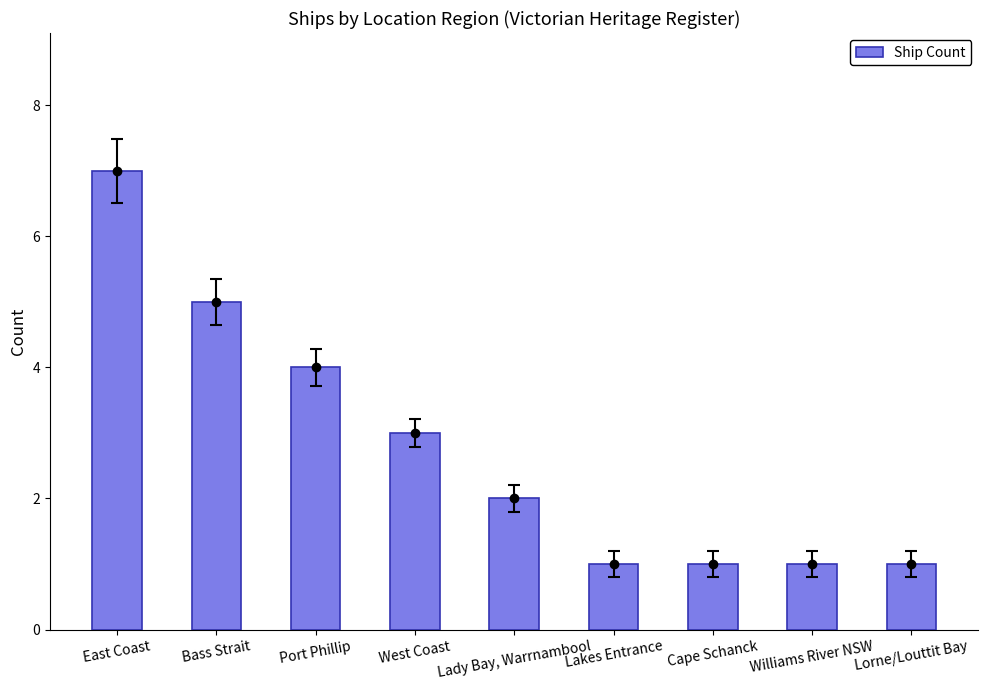

Does the chart contain stacked bars?

No